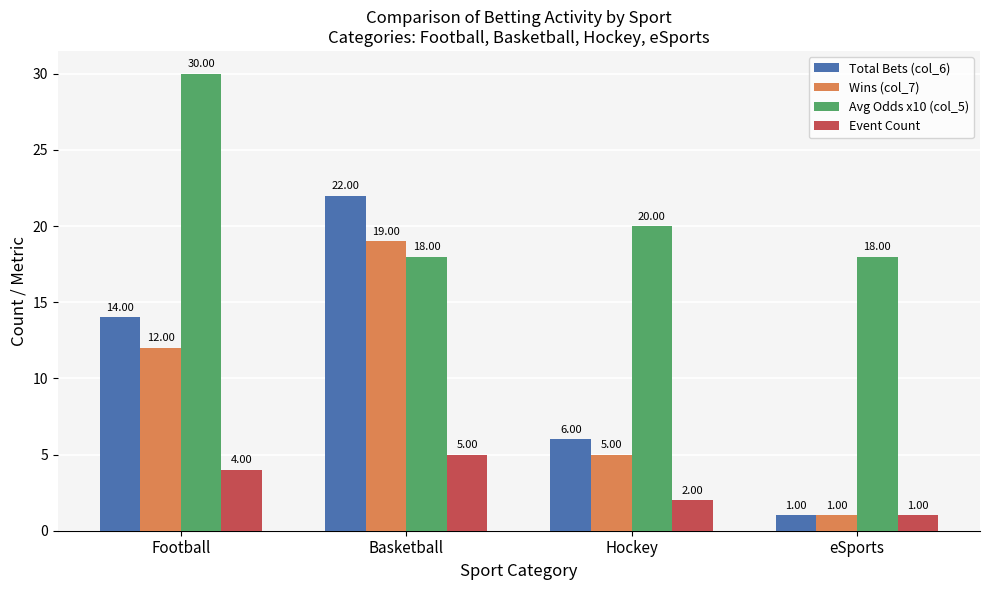

What is the label of the 4th bar from the right?

Football